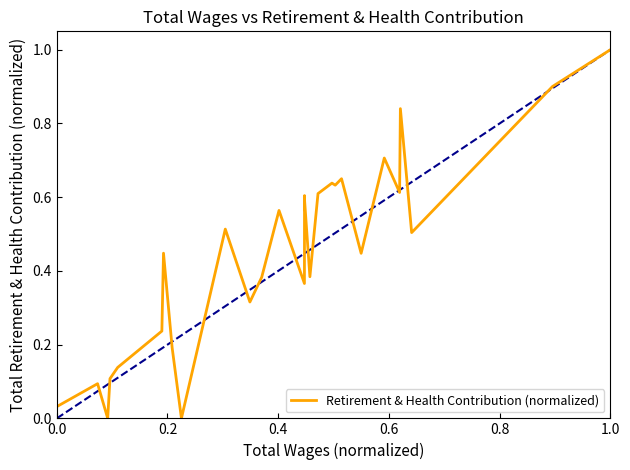

What is the greatest value displayed?

1.0